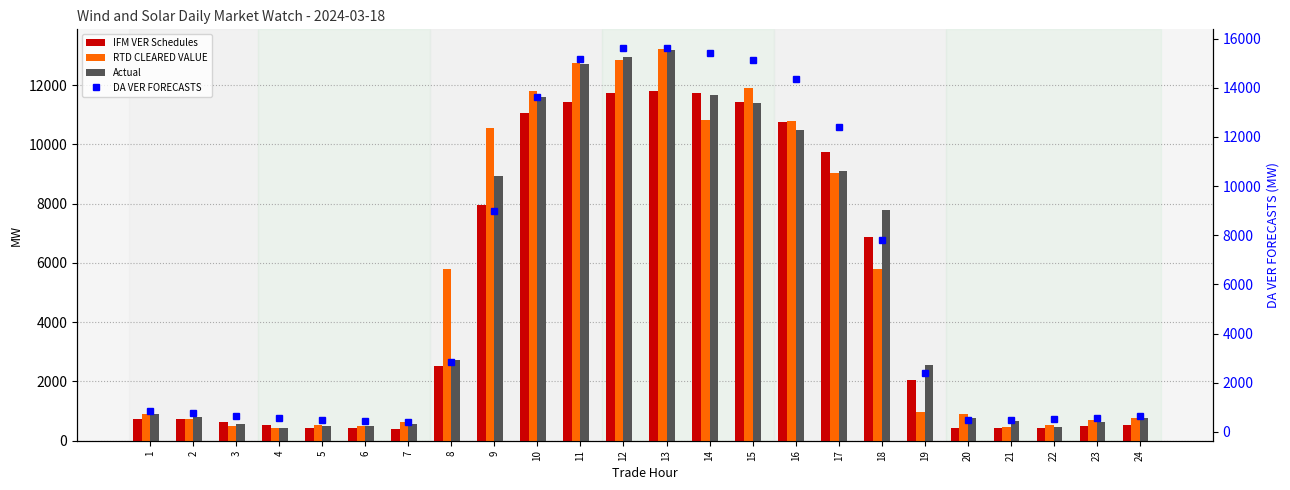

Which label corresponds to the largest value in the chart?

13